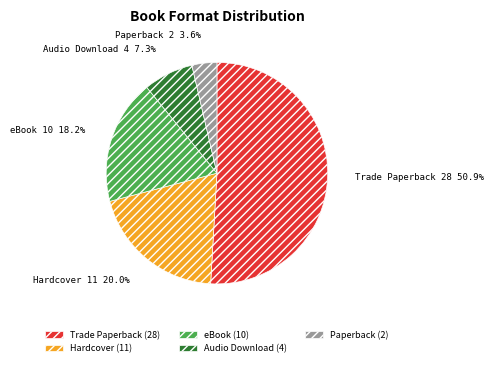

Is the sum of Paperback and Audio Download greater than half?

No